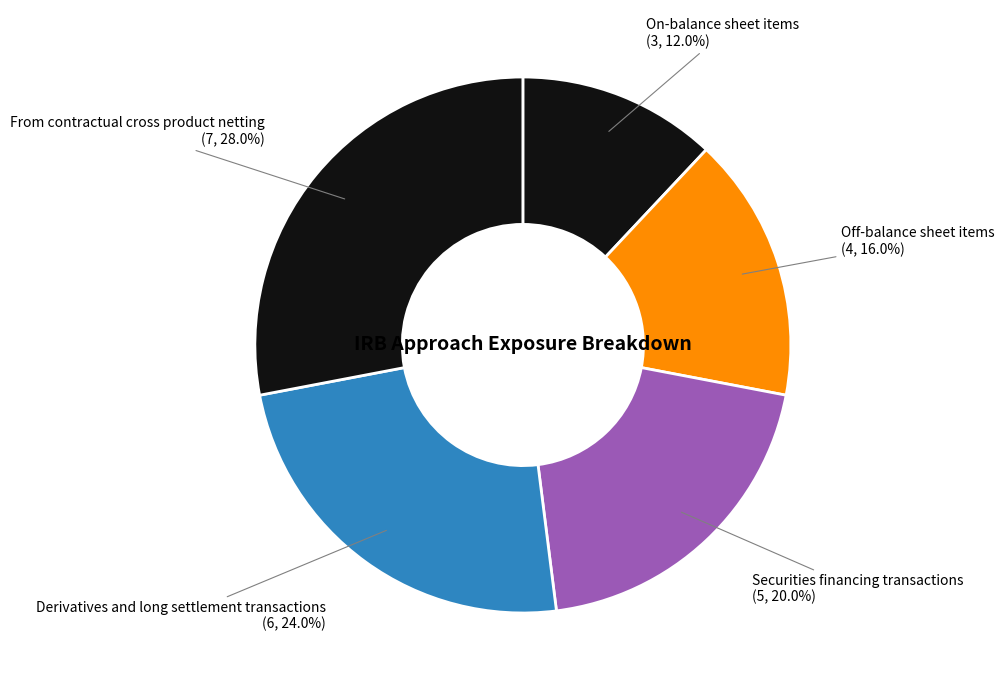

Which slice is the smallest?

On-balance sheet items